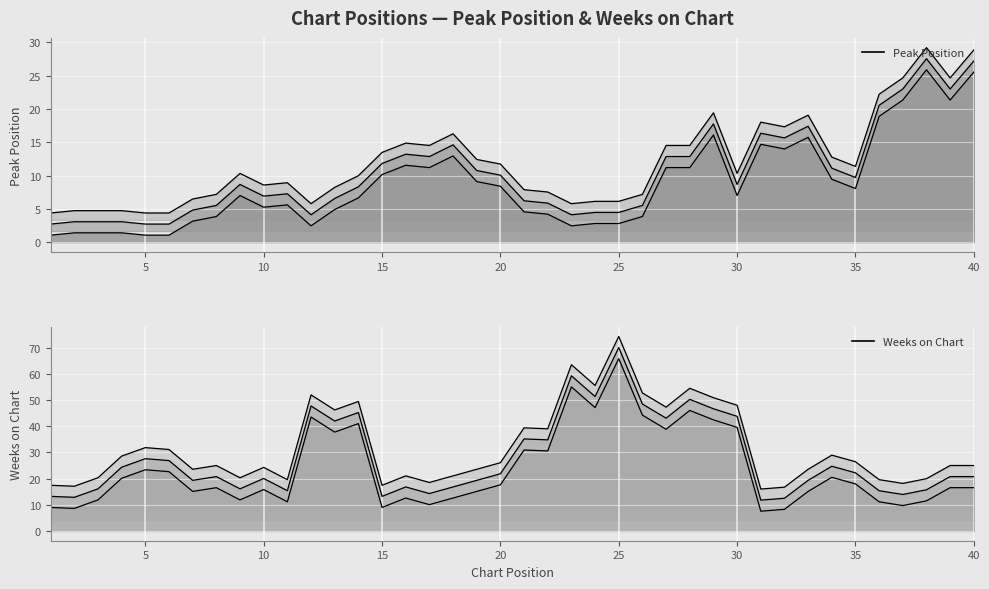

What is the minimum value shown in the chart?

1.1